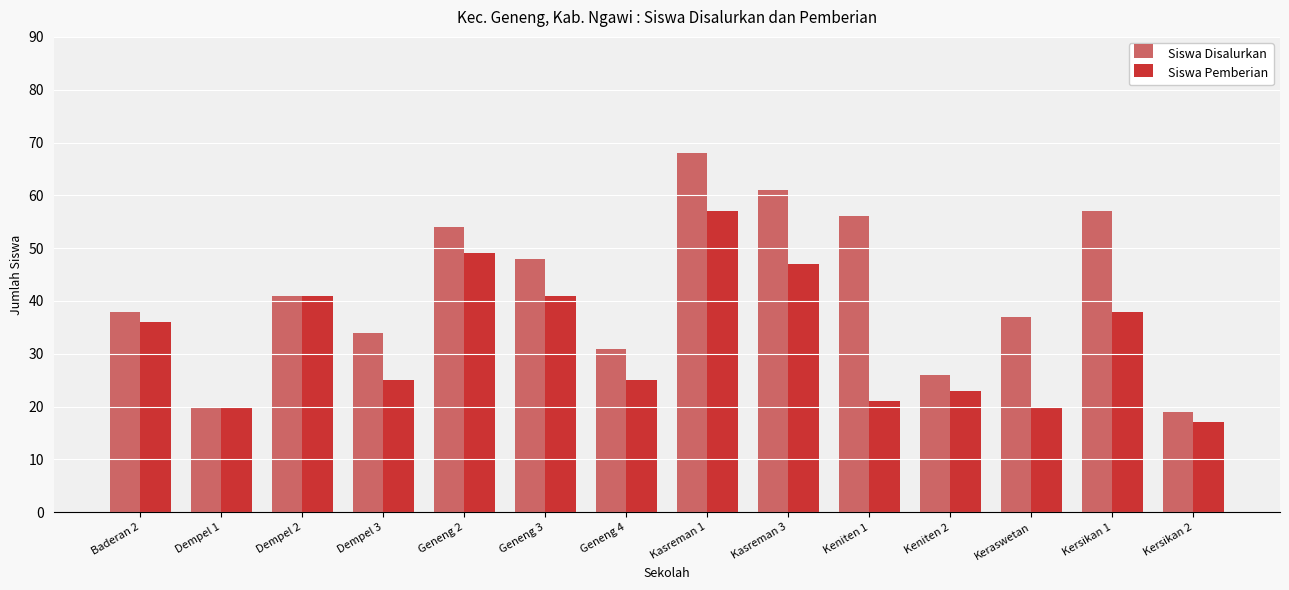

At which label does Siswa Disalurkan reach its minimum?

Kersikan 2